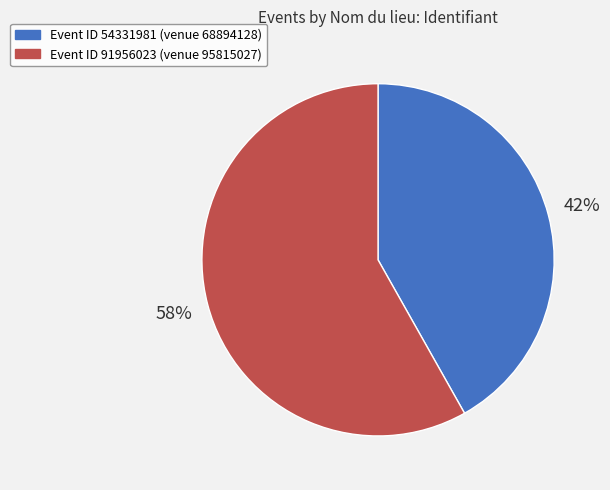

Is there any slice that represents more than half of the pie?

Yes